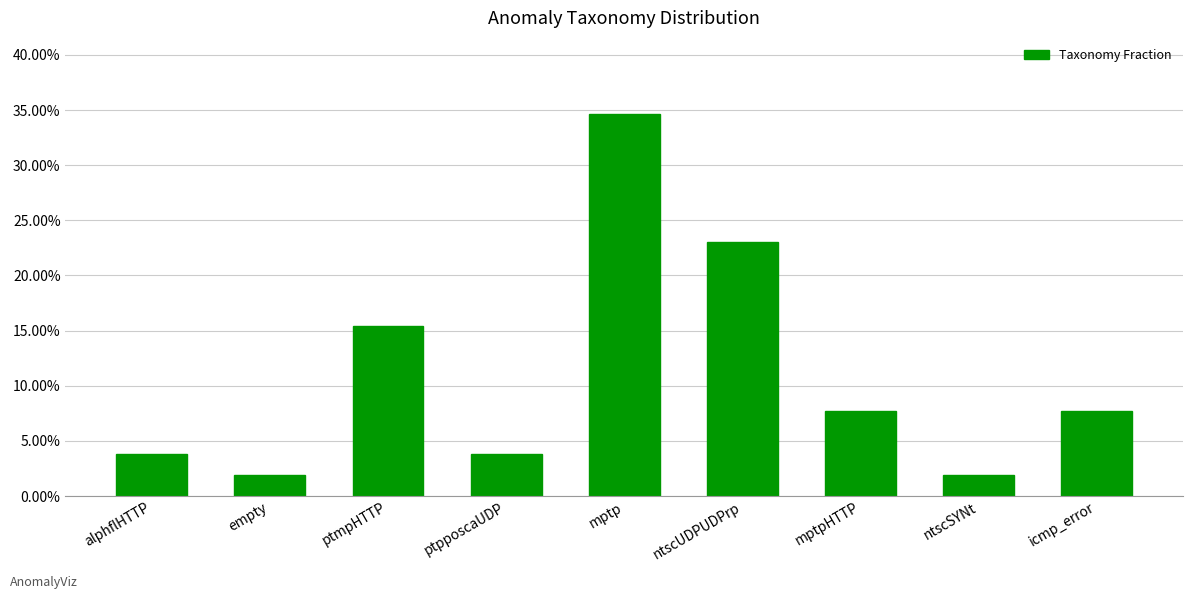

Does the chart contain any negative values?

No